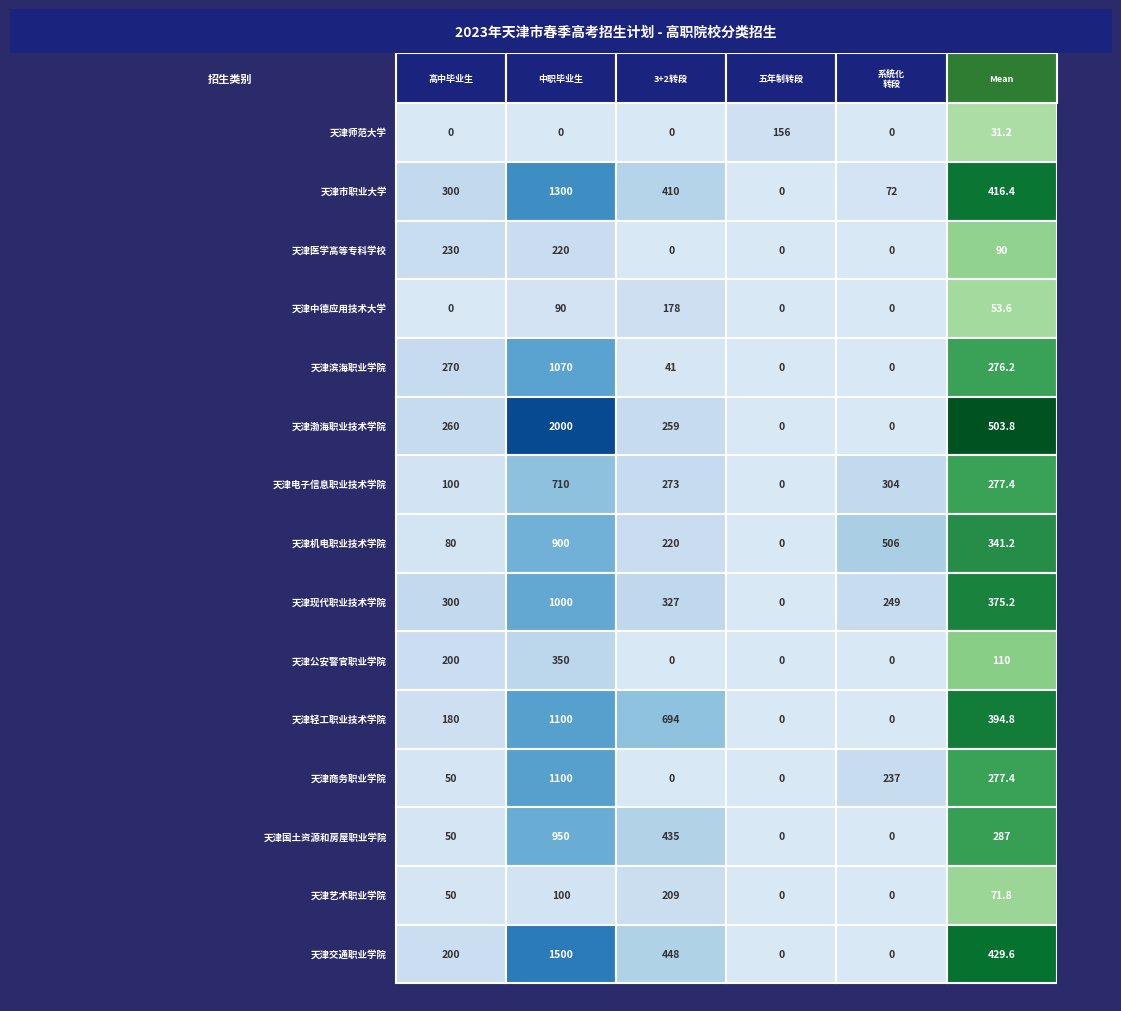

What is the maximum value for 天津市职业大学?

1300